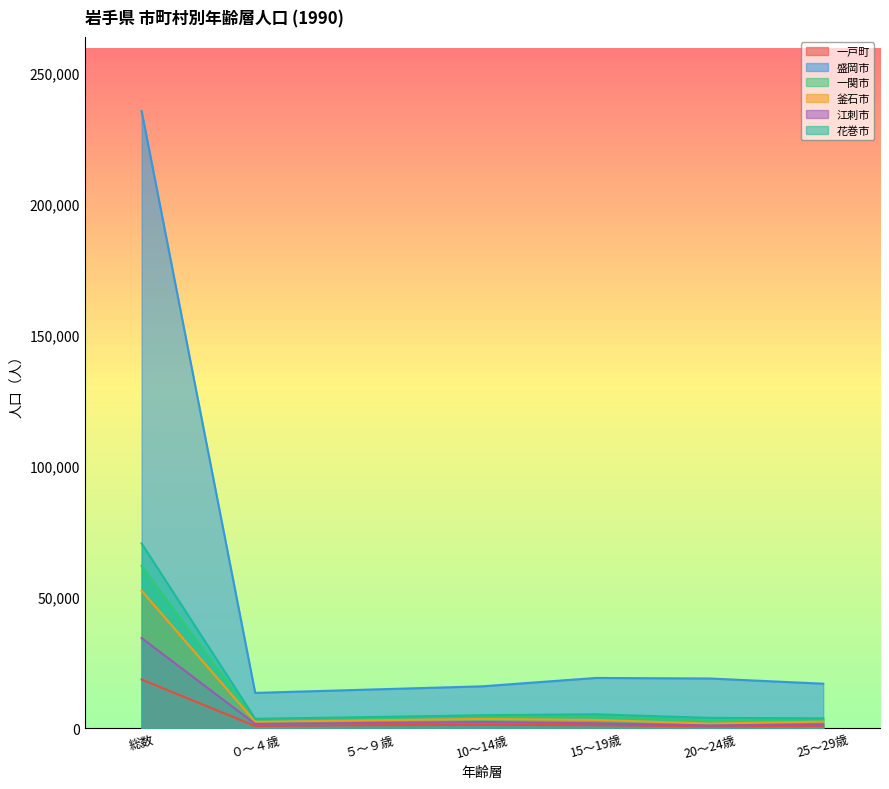

True or false: 釜石市 has more than 0 interior local peaks.

True